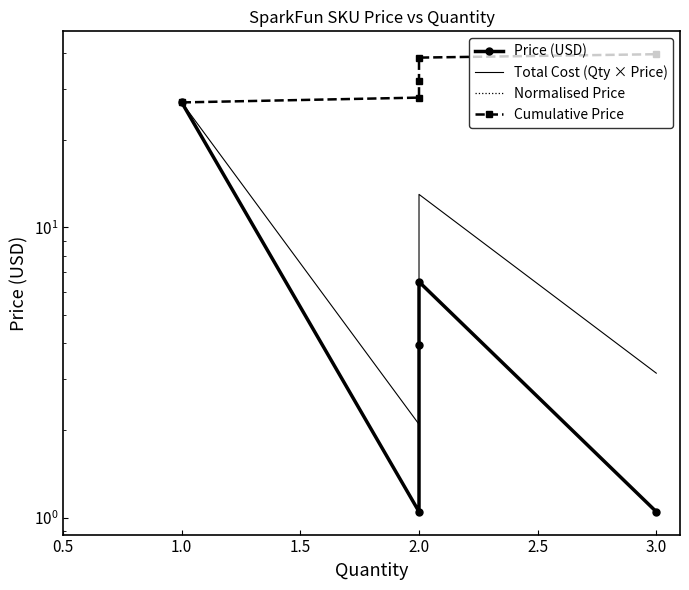

Rank the categories by Normalised Price value from lowest to highest.

2.0, 3.0, 2.0, 2.0, 1.0